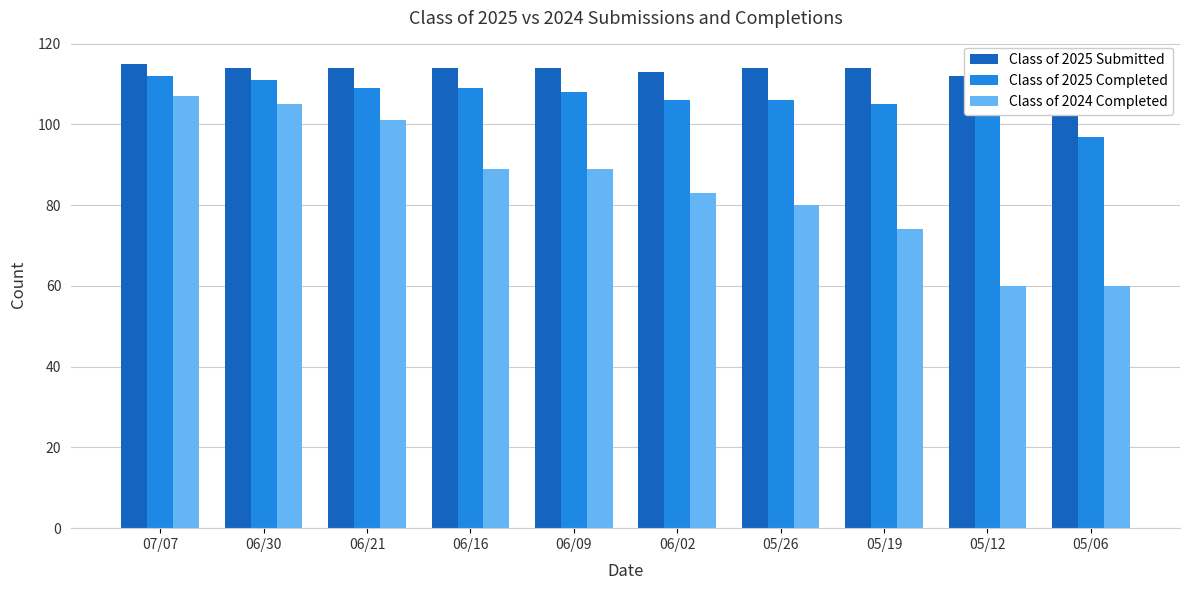

Are the bars horizontal?

No